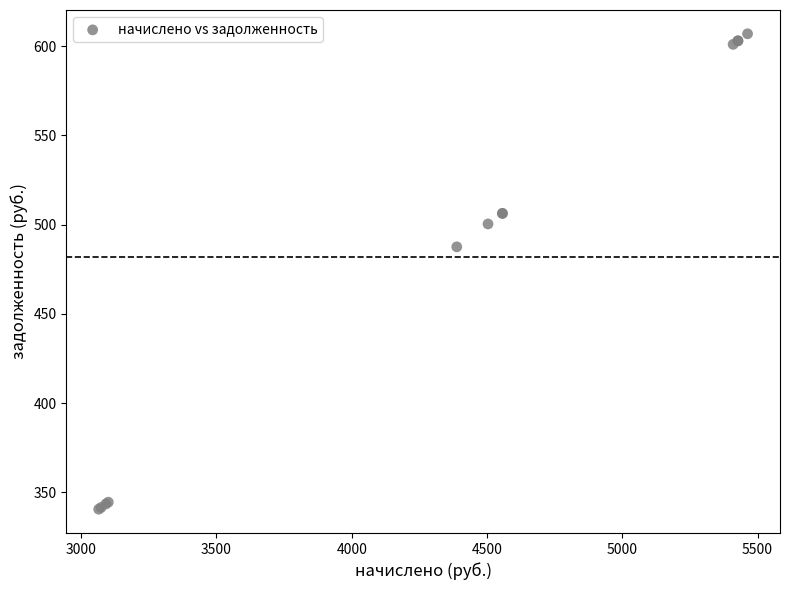

What Y value in the scatter plot is closest to 473?

487.6